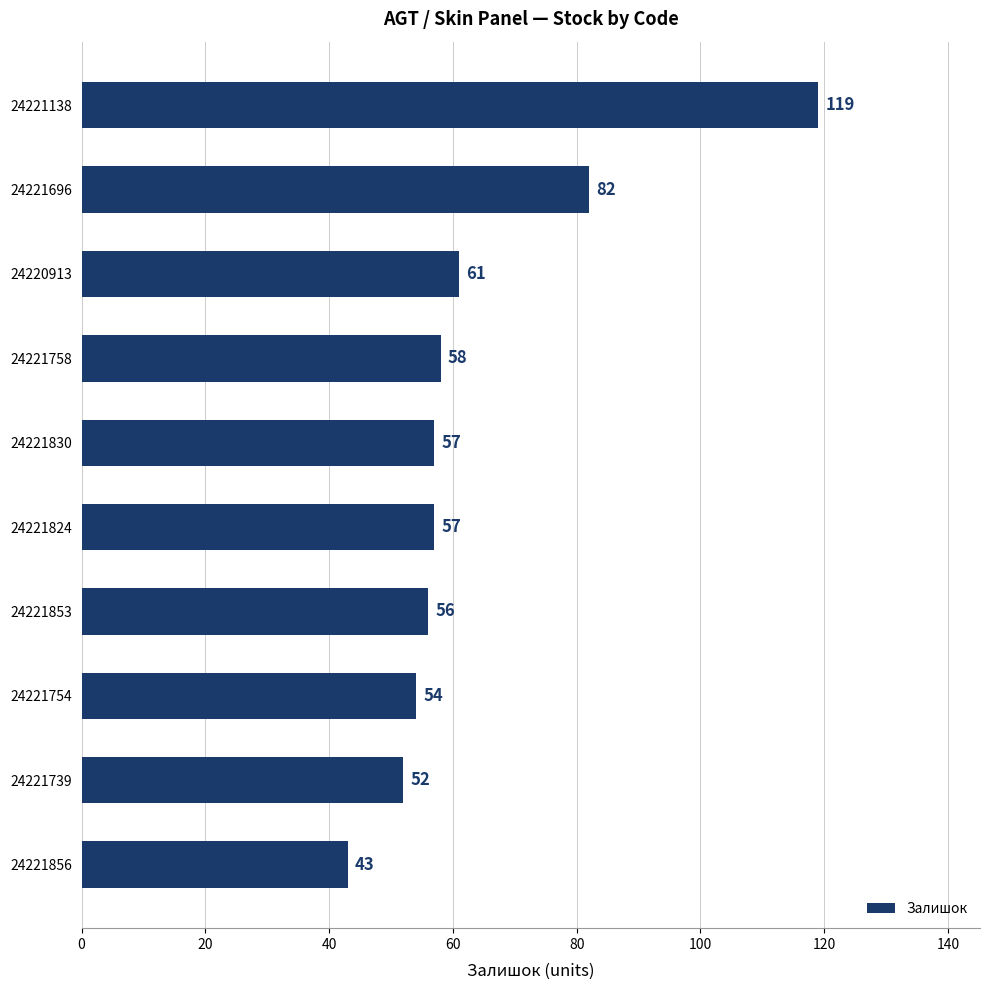

Is it true that the value at 24220913 is 61?

True